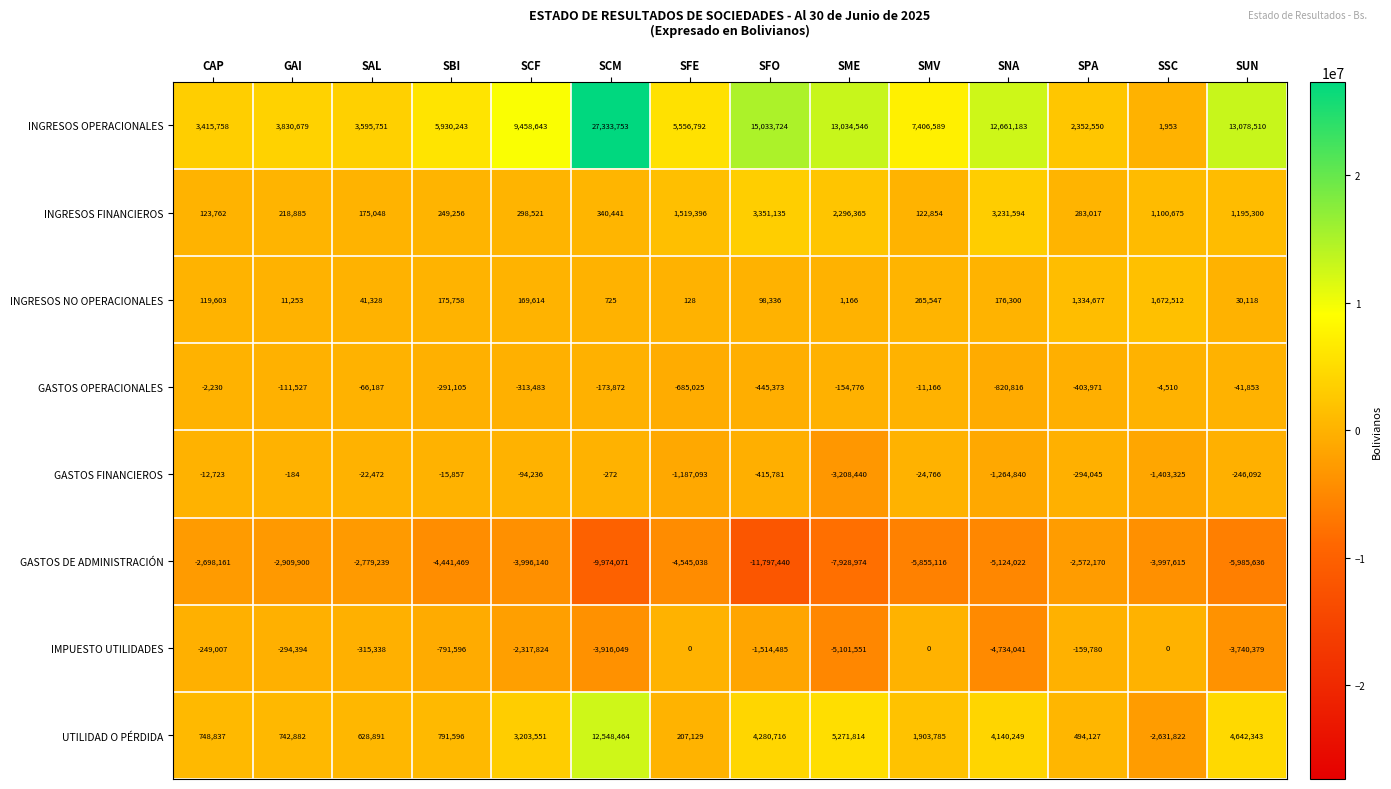

Between SAL and SFE, which series saw the biggest shift?

INGRESOS OPERACIONALES